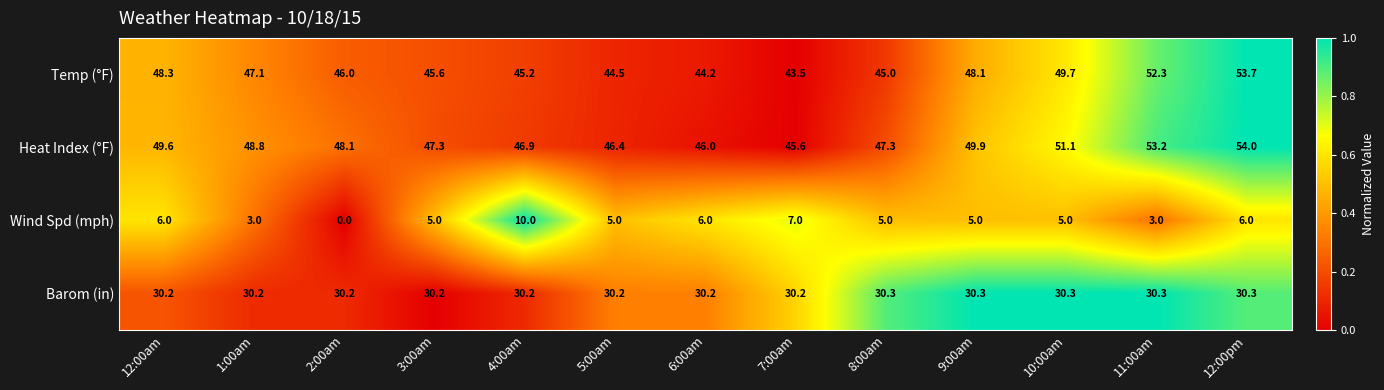

Which series changed the most between 2:00am and 6:00am?

Wind Spd (mph)